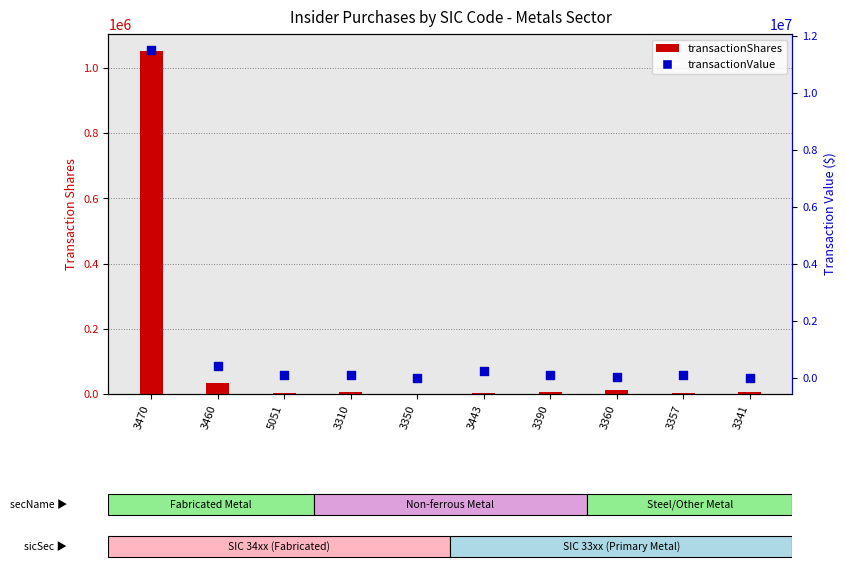

At which category is the sum across all series the highest?

3470